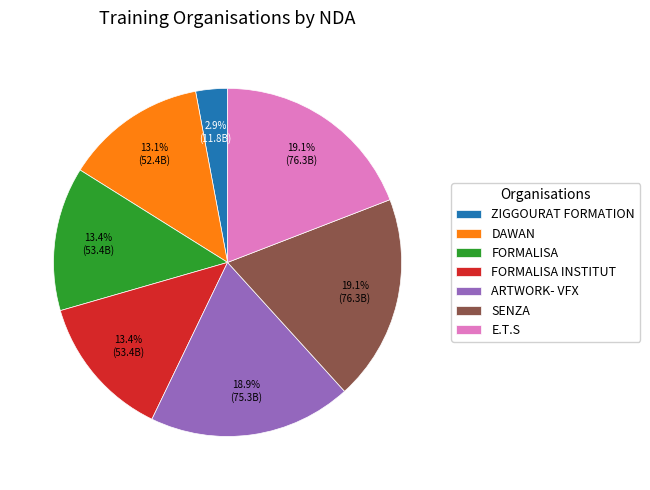

To the nearest percent, what percentage of the pie is DAWAN?

13%